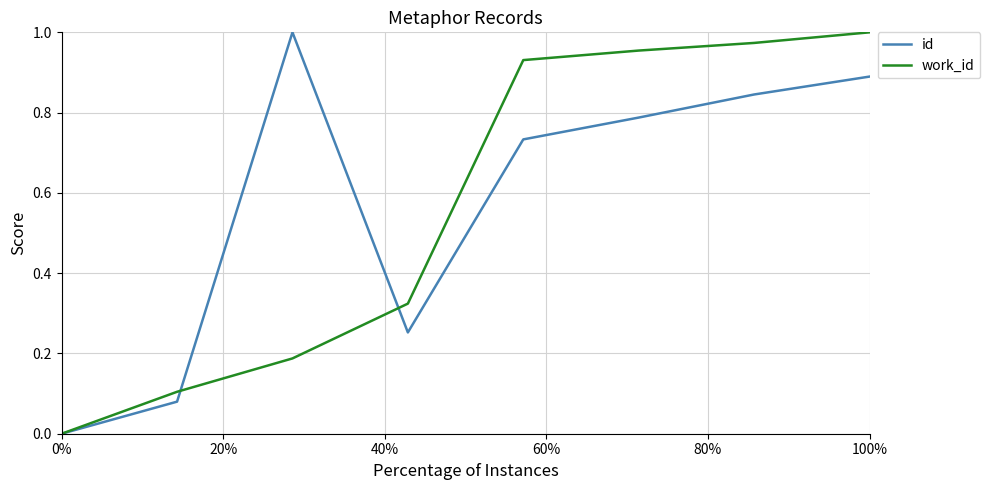

Does the chart have visible grid lines?

Yes